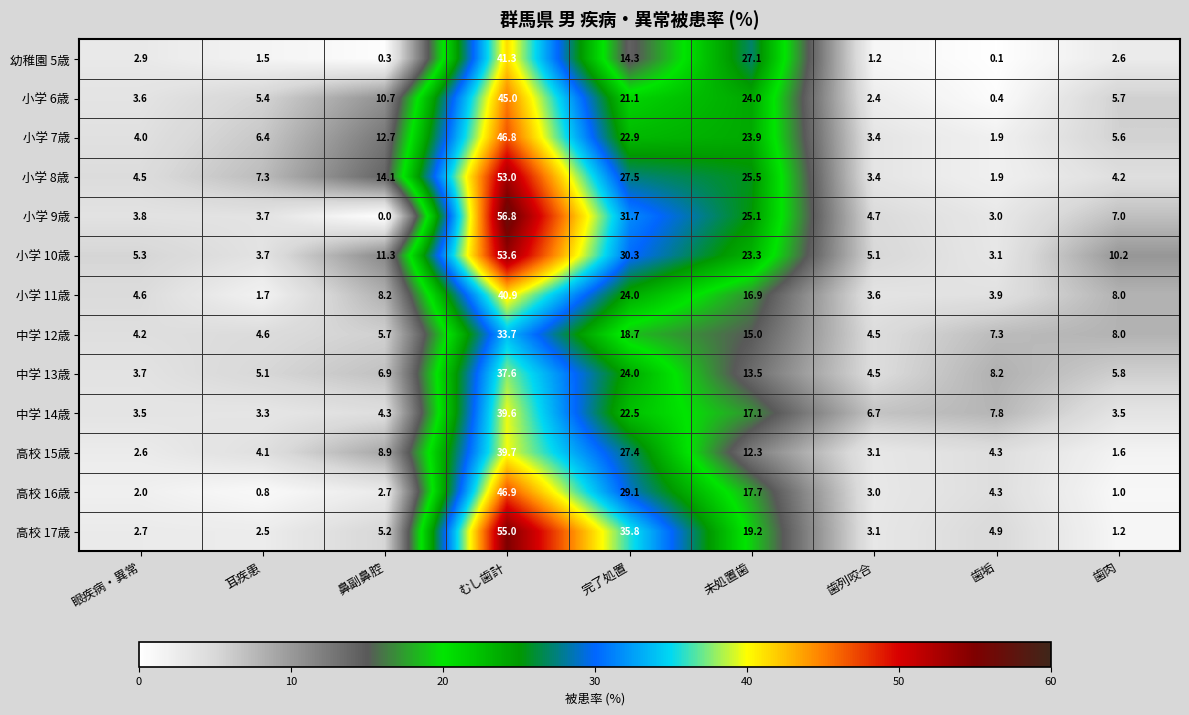

What is the difference between the 小学 7歳 values at 歯垢 and 耳疾患?

4.5